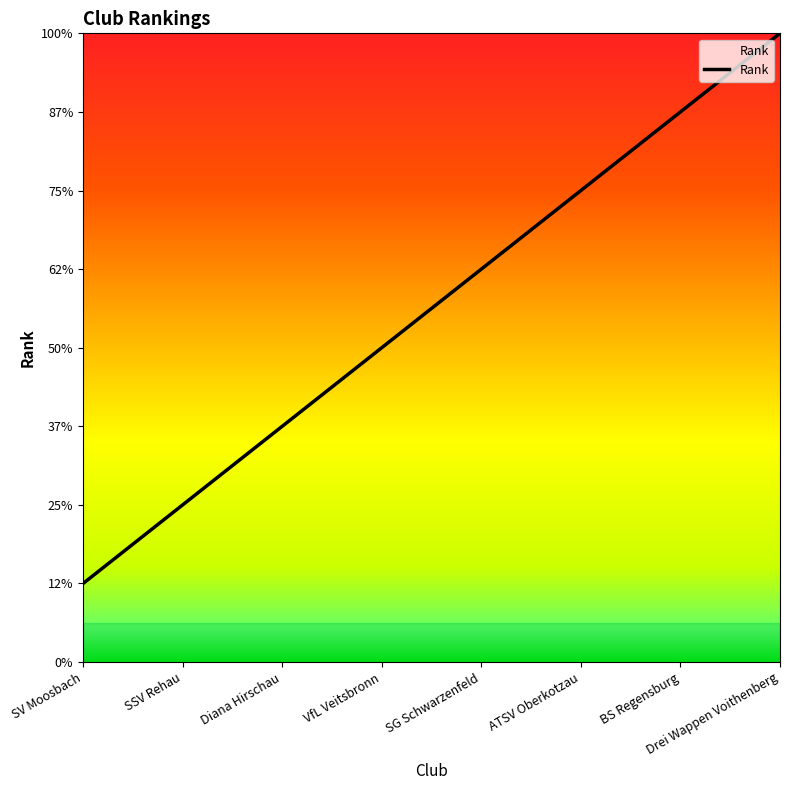

Reading left to right, what are all the values shown in this chart?

1	2	3	4	5	6	7	8